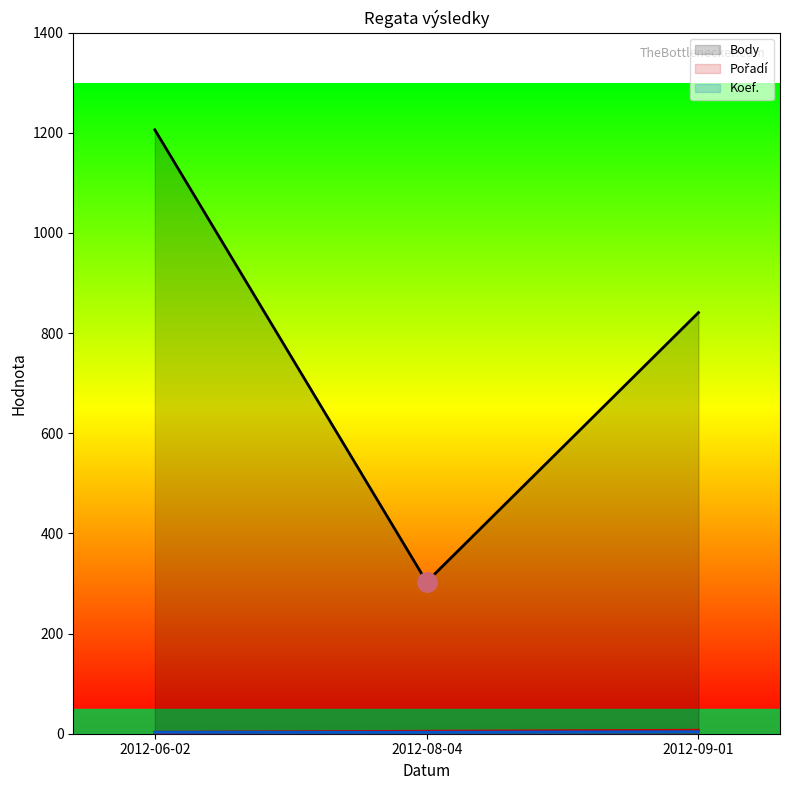

What is the value of the Koef. point at the 1st from the left?

3